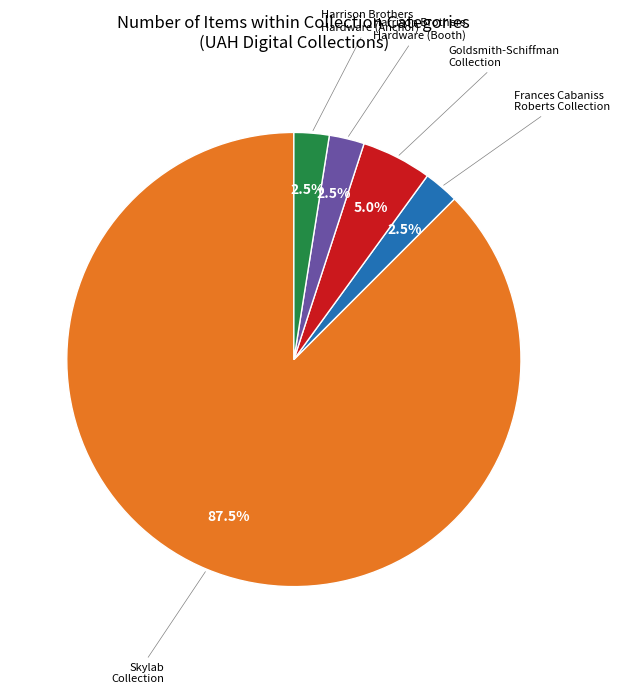

Which has a higher value, Goldsmith-Schiffman Collection or Harrison Brothers Hardware (Booth)?

Goldsmith-Schiffman Collection